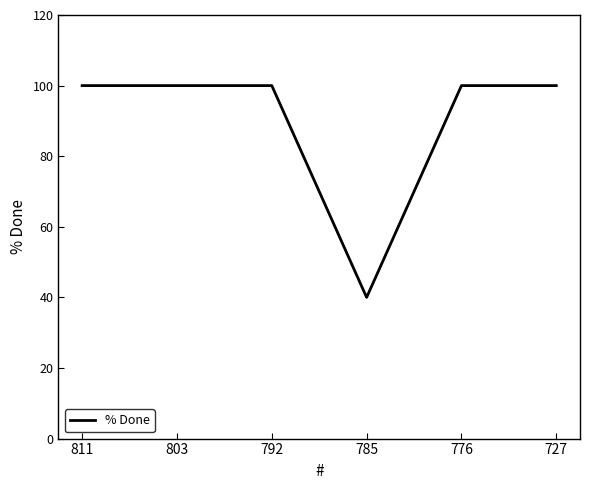

Reading left to right, list all the values displayed in this chart.

811=100	803=100	792=100	785=40	776=100	727=100